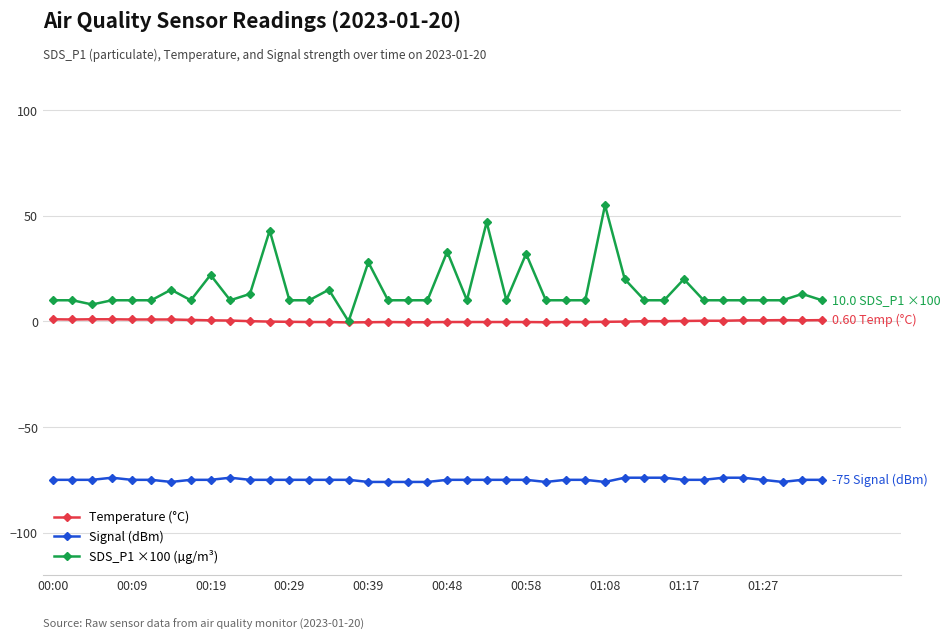

Which series has the widest spread of values?

SDS_P1 ×100 (µg/m³)